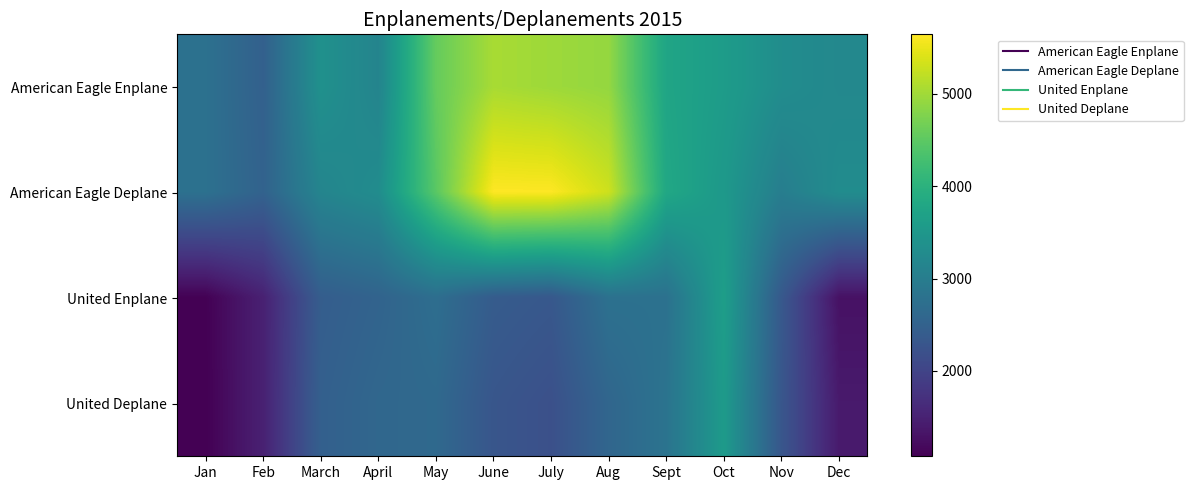

Rank the series at April from highest to lowest value.

American Eagle Deplane, American Eagle Enplane, United Deplane, United Enplane